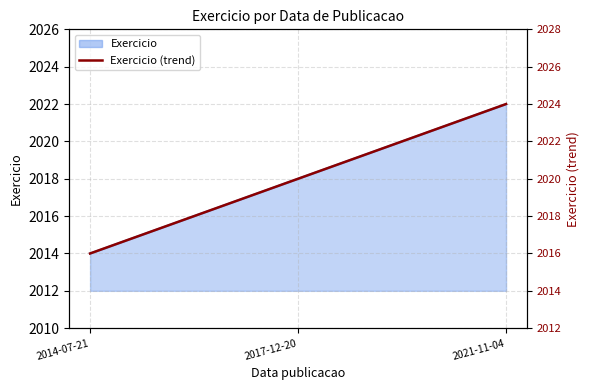

What is the difference between the values at 2014-07-21 and 2021-11-04?

8